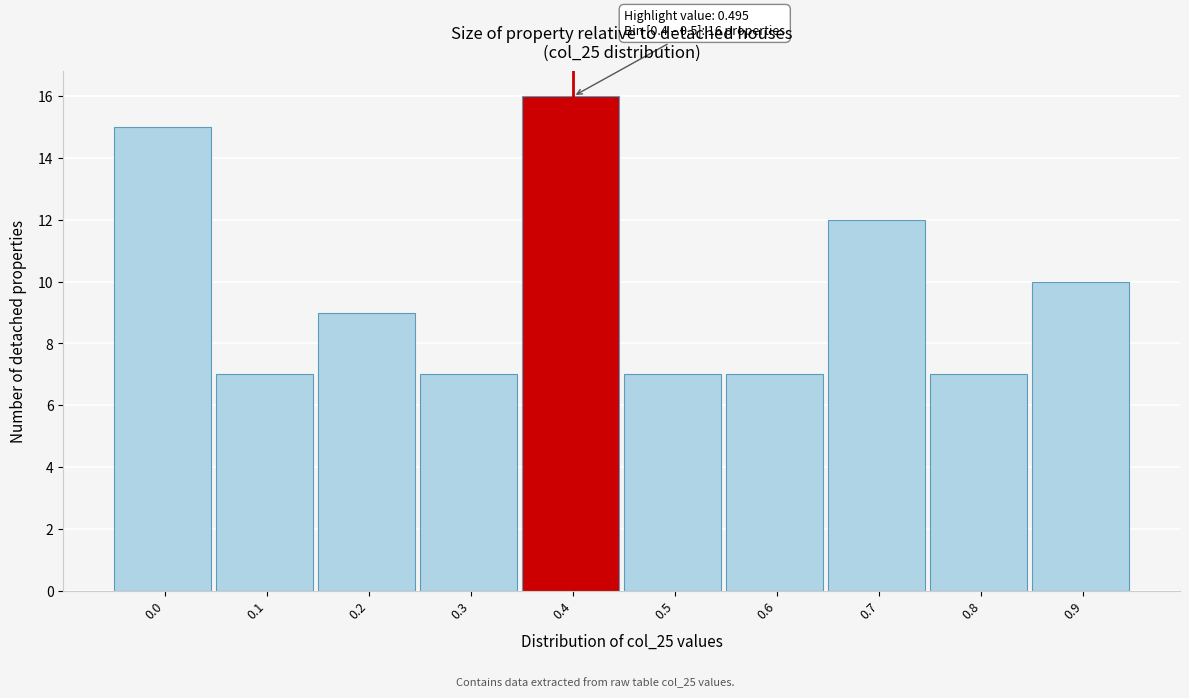

Reading left to right, what are all the values shown in this chart?

15	7	9	7	16	7	7	12	7	10